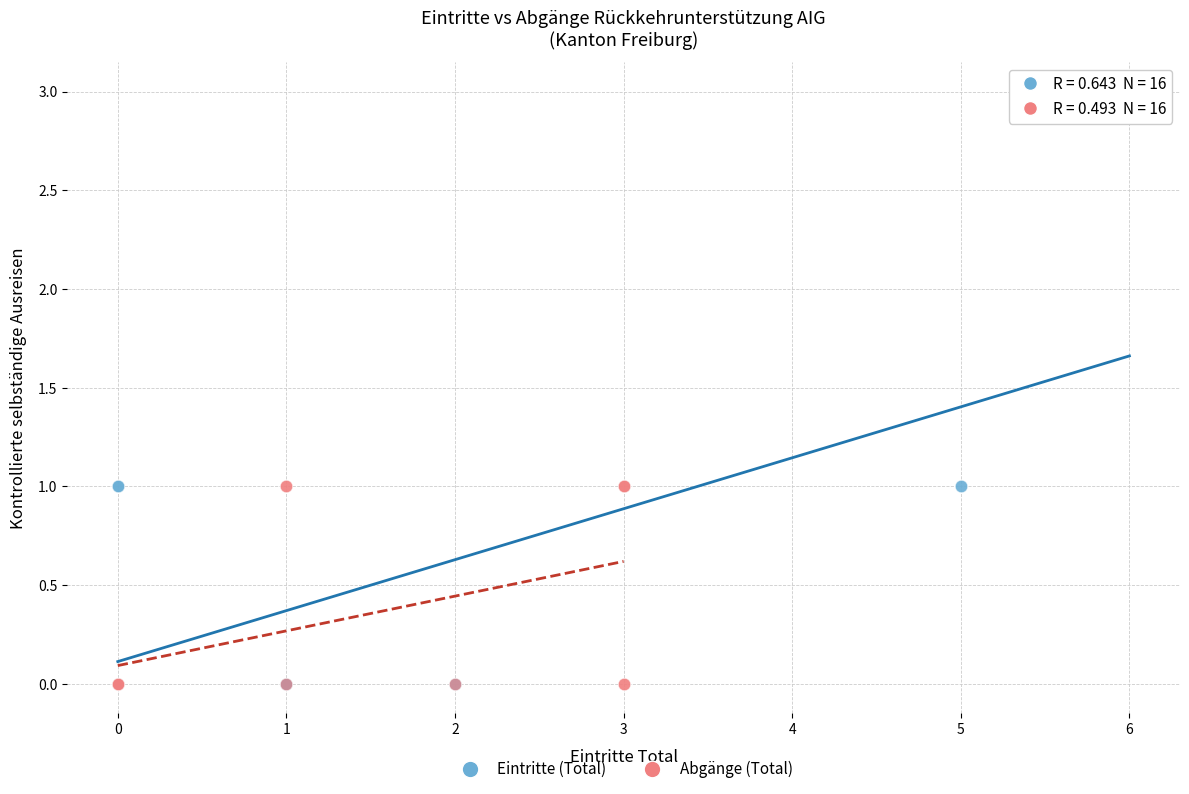

Which series contains the highest Y value?

Eintritte (Total)